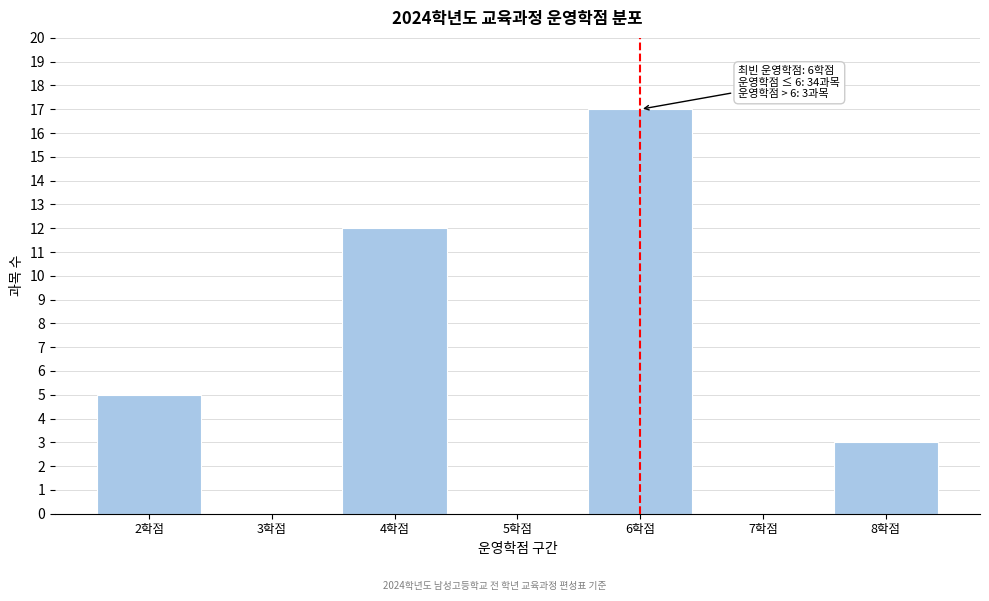

Reading left to right, transcribe all the data shown in this chart.

2학점=5	3학점=0	4학점=12	5학점=0	6학점=17	7학점=0	8학점=3